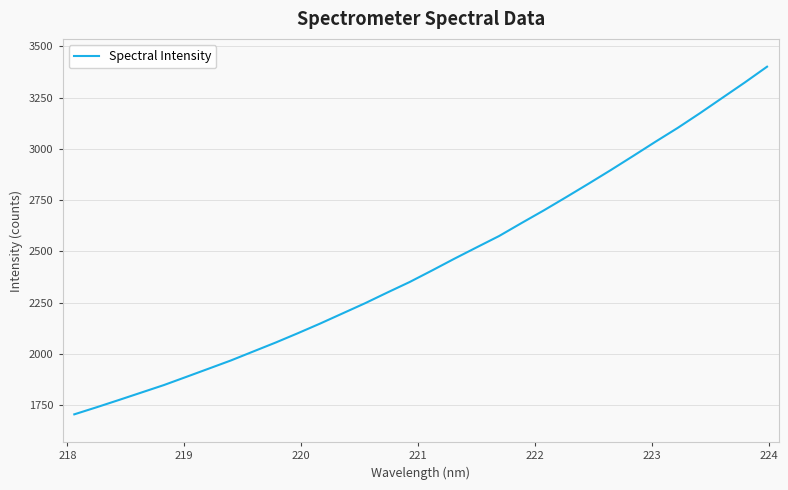

What is the smallest value displayed?

1705.6